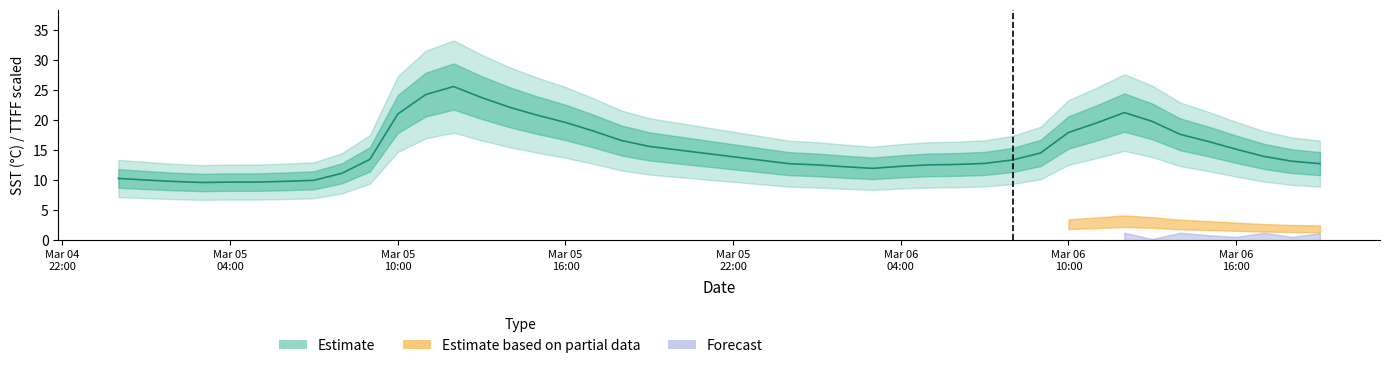

What is the label of the 29th point from the right?

2020-03-05 11:00:00